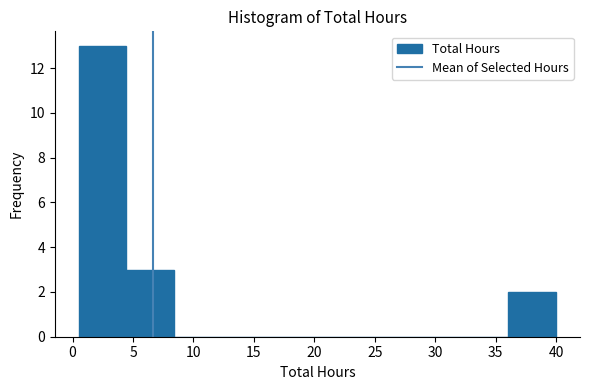

Reading left to right, list every bar in this chart as the range it spans on the x-axis followed by its height. Neither the bar edges nor the heights are printed on the chart, so give them approximately, as read against the axes.

0.50 to 4.45: 13
4.45 to 8.40: 3
8.40 to 12.35: 0
12.35 to 16.30: 0
16.30 to 20.25: 0
20.25 to 24.20: 0
24.20 to 28.15: 0
28.15 to 32.10: 0
32.10 to 36.05: 0
36.05 to 40.00: 2